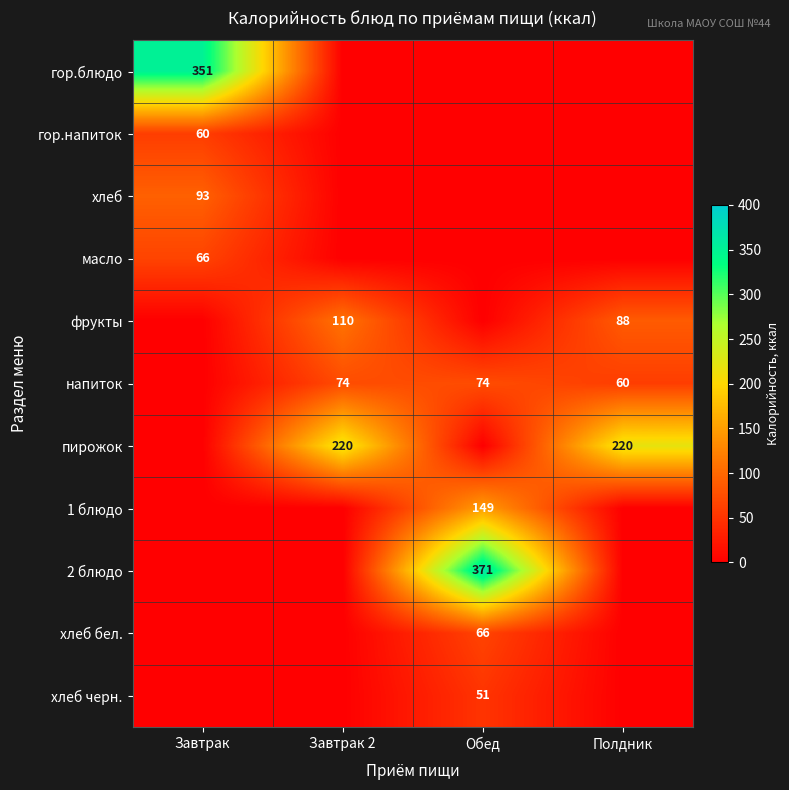

Which label corresponds to the largest value in the chart?

Обед